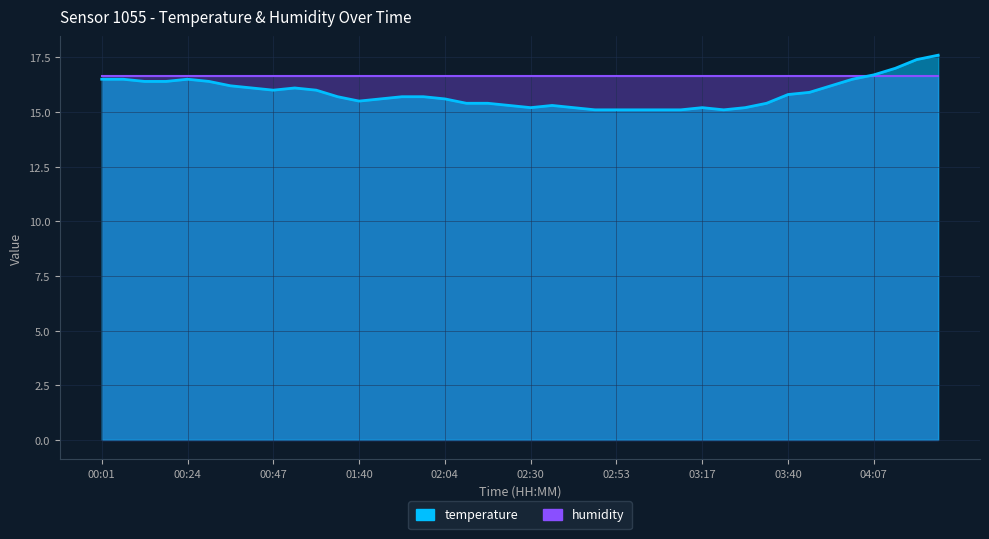

Does the chart display data point markers on the line(s)?

No